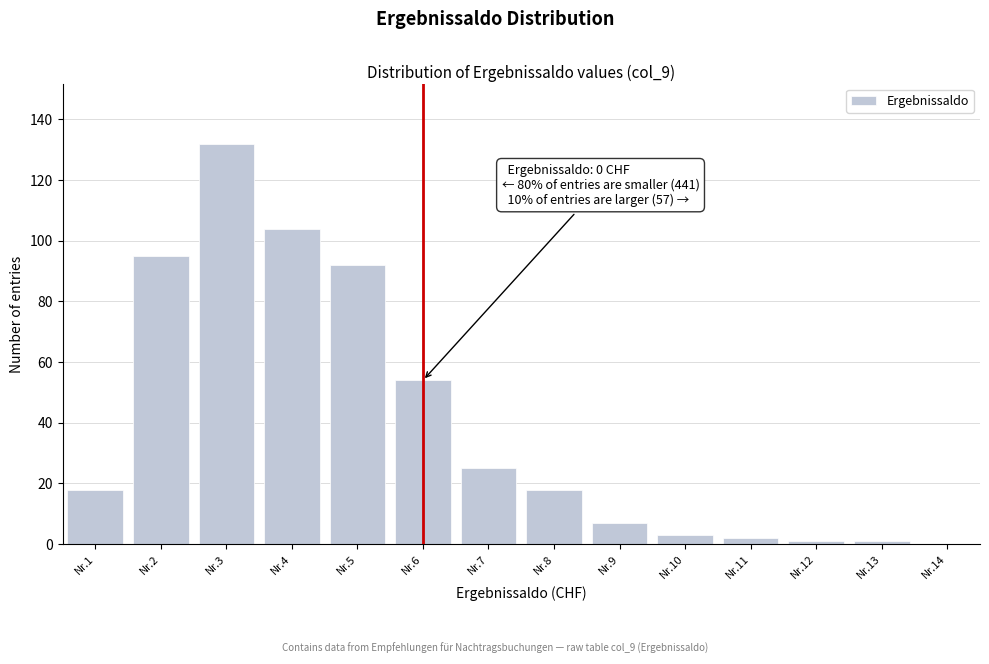

Reading left to right, transcribe all the data shown in this chart.

Nr.1=18	Nr.2=95	Nr.3=132	Nr.4=104	Nr.5=92	Nr.6=54	Nr.7=25	Nr.8=18	Nr.9=7	Nr.10=3	Nr.11=2	Nr.12=1	Nr.13=1	Nr.14=0